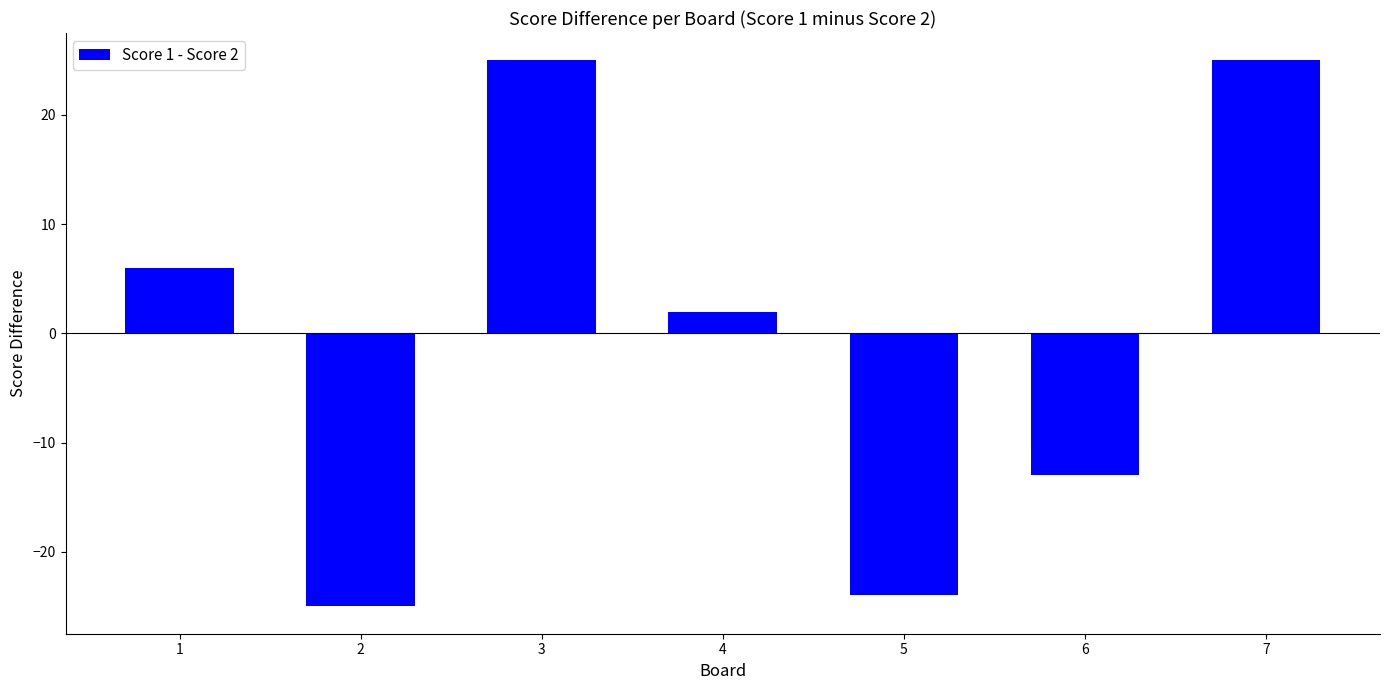

What is the change in value from 4 to 6?

-15